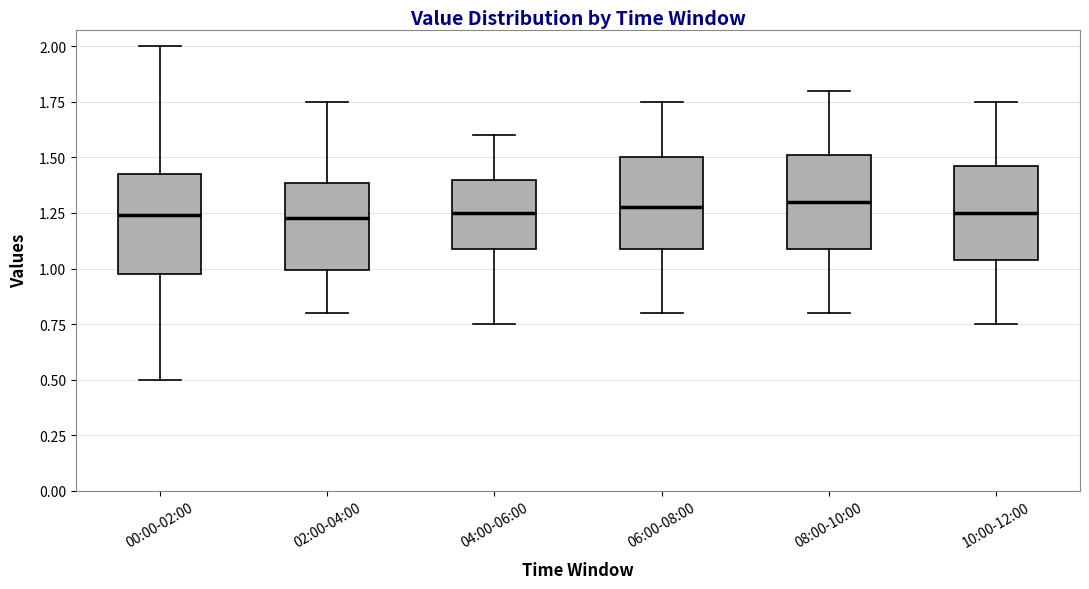

Where is the lower edge of the box for 10:00-12:00 on the y-axis? The values are not printed on the chart, so give them approximately, as read against the axis.

1.05